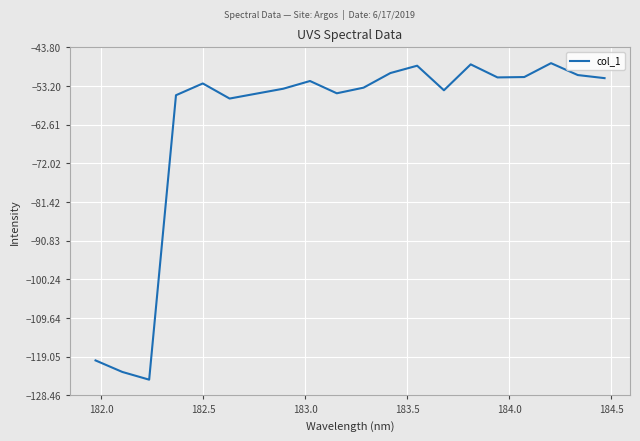

What is the maximum value shown in the chart?

-47.6